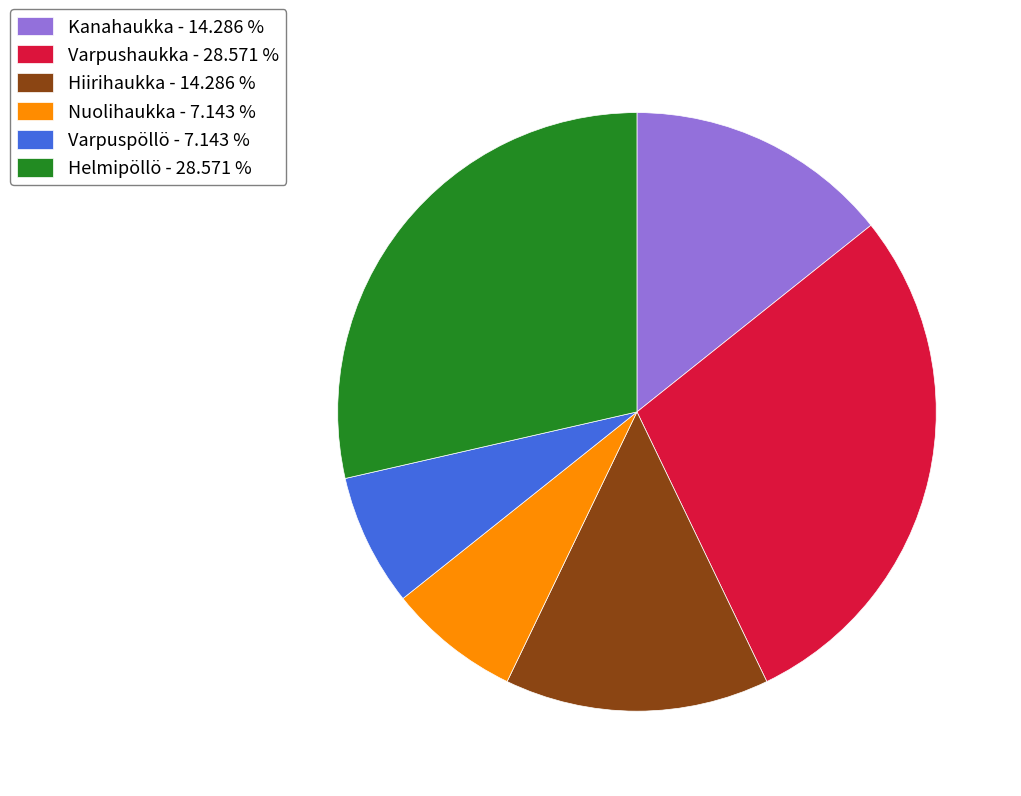

Approximately how many times larger is the value at Hiirihaukka - 14.286 % compared to Nuolihaukka - 7.143 %?

2.0